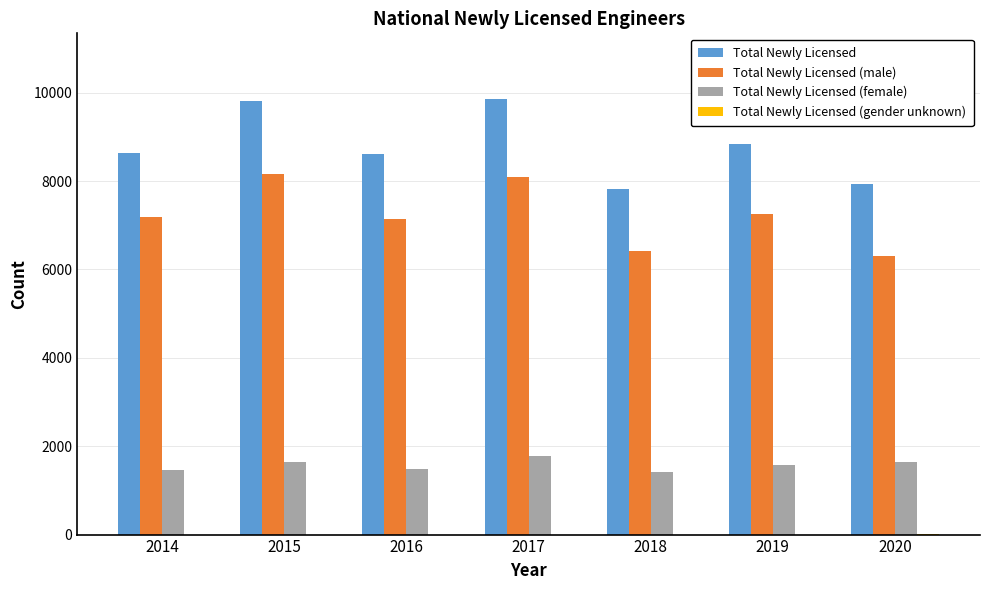

What is the approximate value of Total Newly Licensed (female) at 2015?

1652